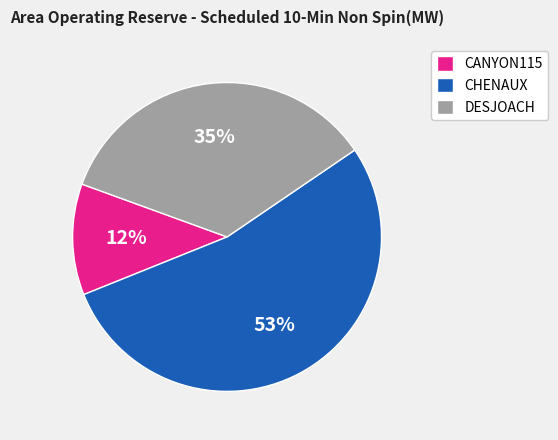

What is the ratio of the value at DESJOACH to the value at CHENAUX?

0.7